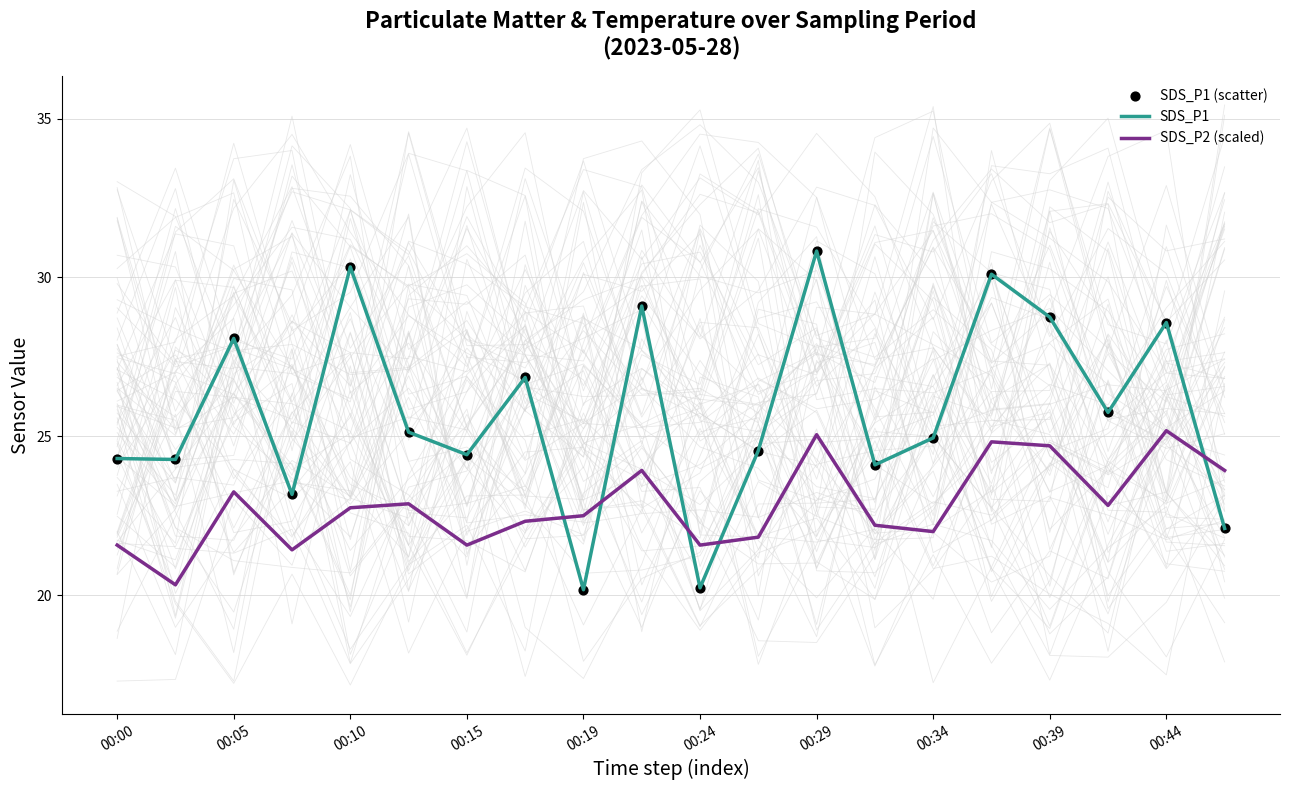

Which series contains the lowest Y value?

SDS_P1